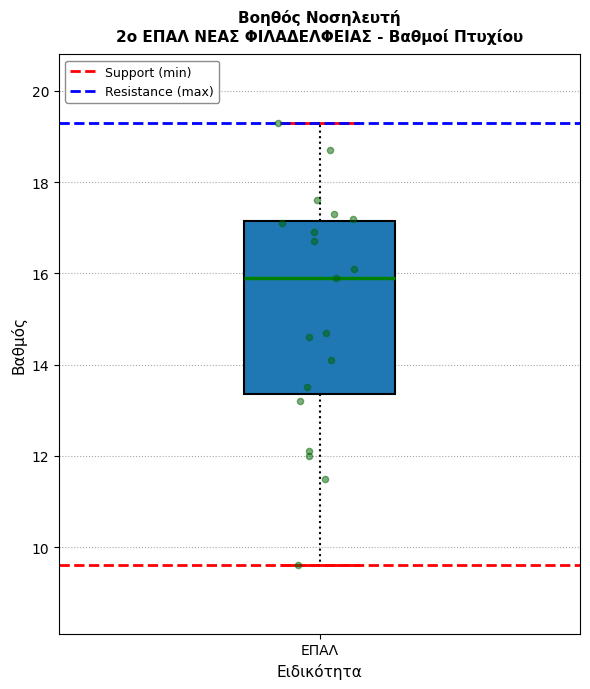

Where is the upper edge of the box for ΕΠΑΛ on the y-axis? The values are not printed on the chart, so give them approximately, as read against the axis.

17.2